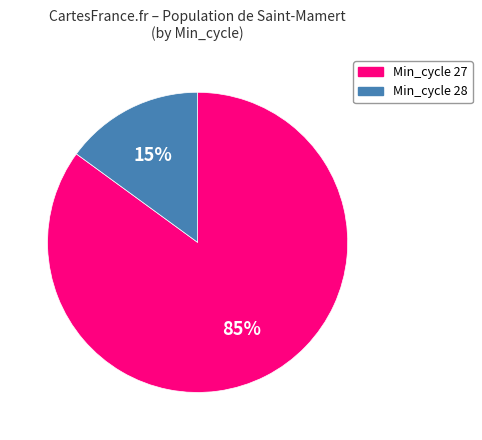

To the nearest percent, what is the average slice percentage?

50%